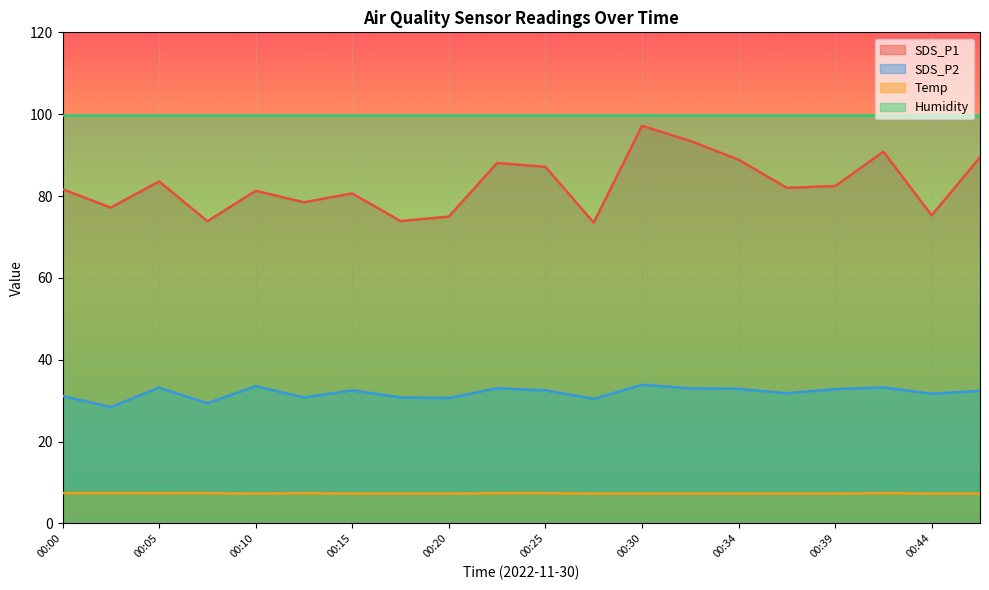

What is the sum of the SDS_P2 values at 00:25 and 00:39?

65.3